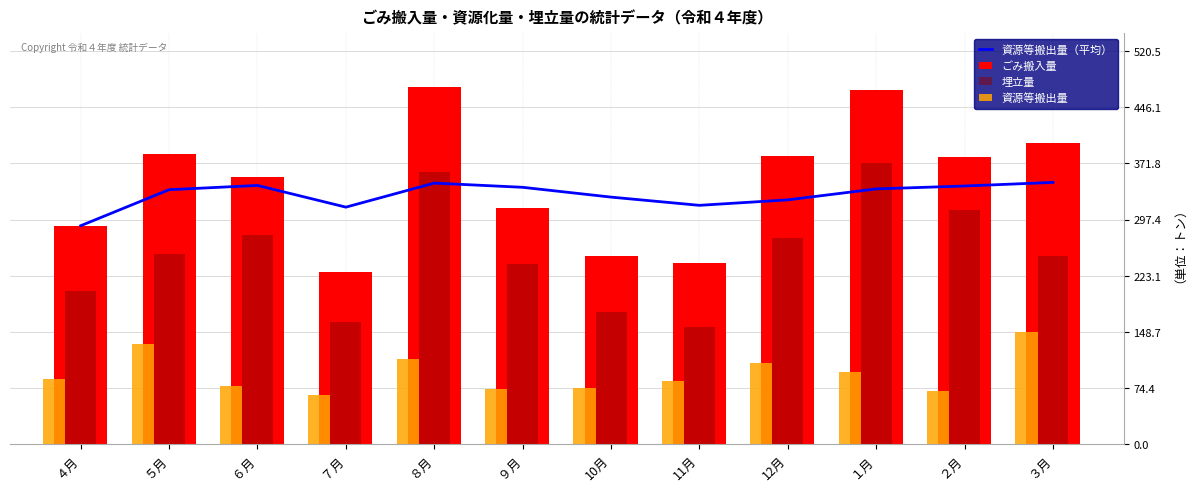

What is the label of the 8th bar from the right?

８月